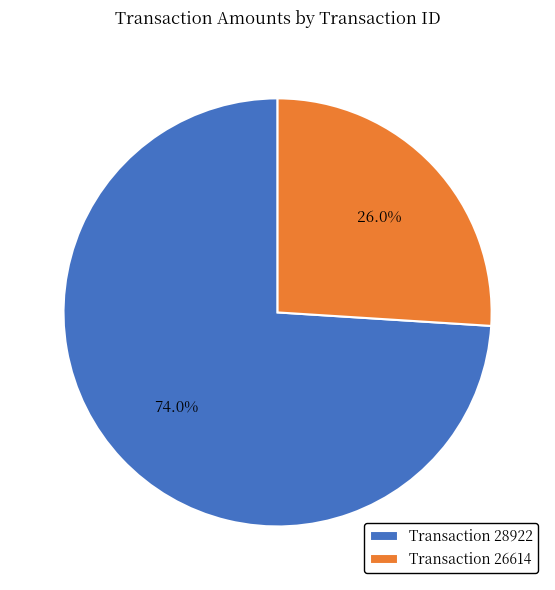

Which category has the biggest portion of the pie?

Transaction 28922